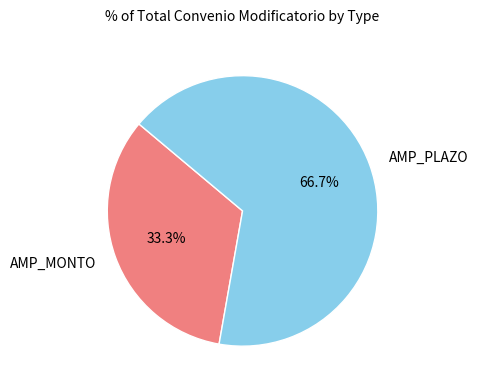

Count the number of slices in the pie.

2